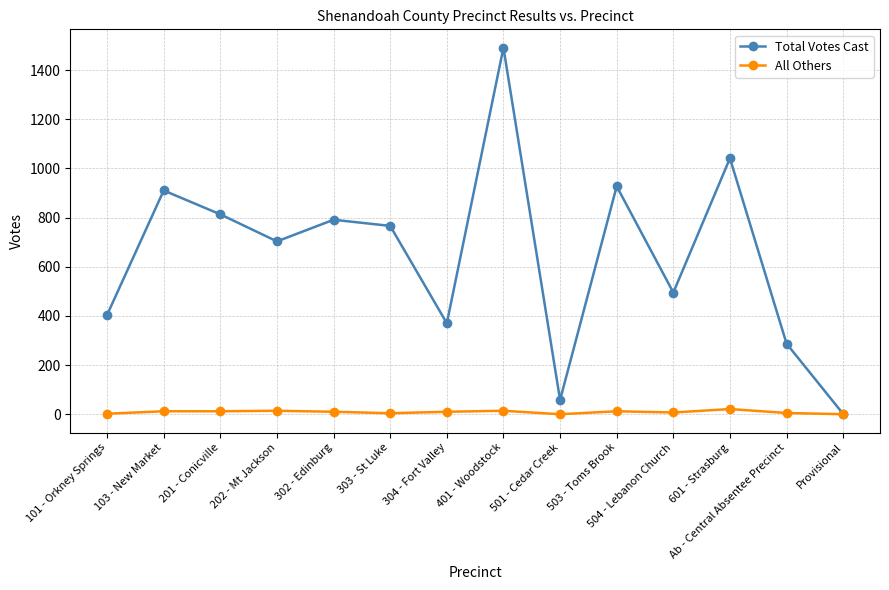

Which series has the largest total across all categories?

Total Votes Cast